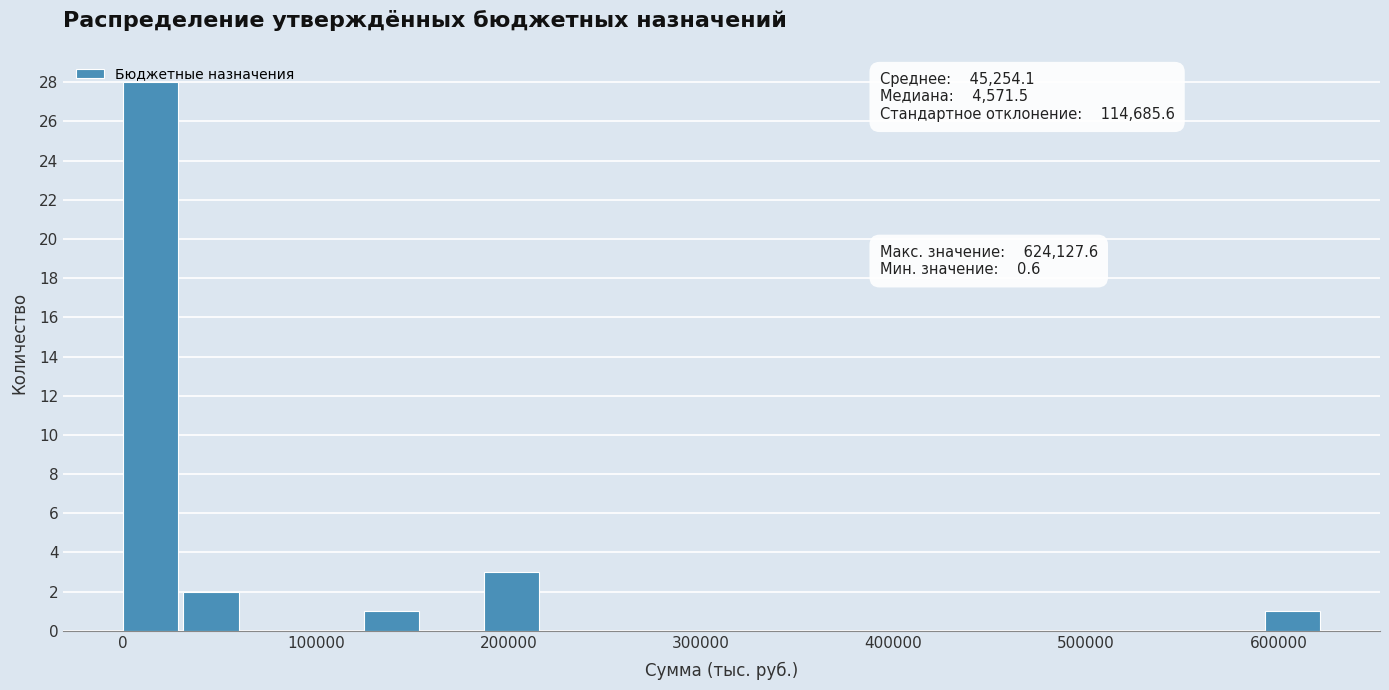

Read against the x-axis, roughly where is the centre of the tallest bar?

10000